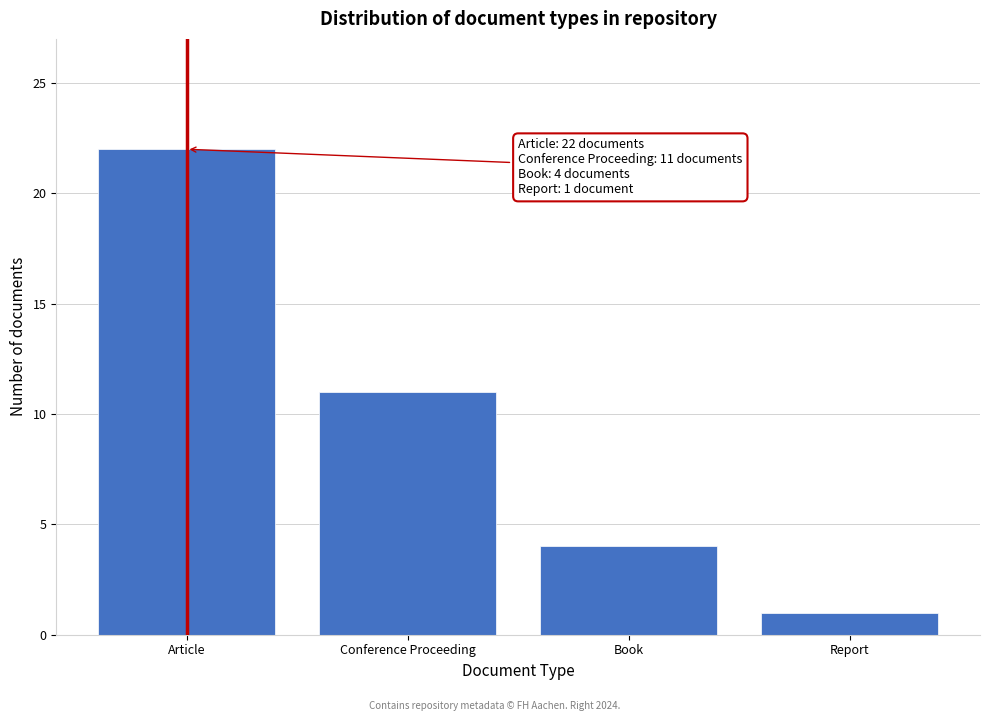

Reading left to right, extract all data points from this chart.

22	11	4	1